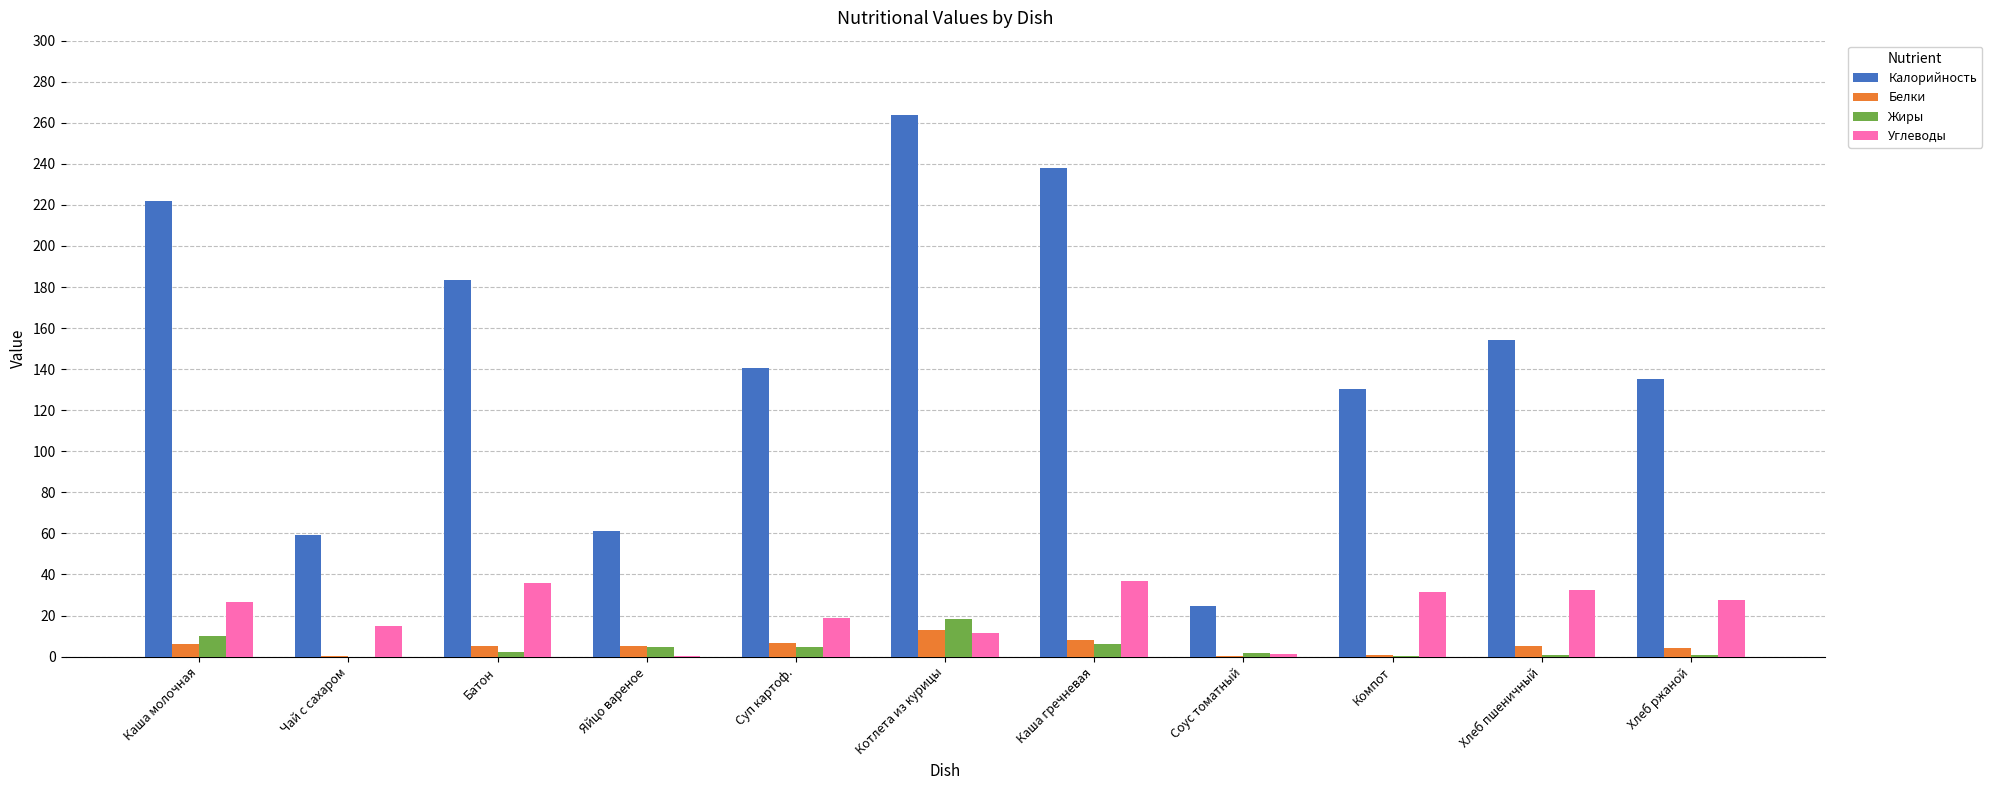

At which category does the chart reach its peak across all series?

Котлета из курицы